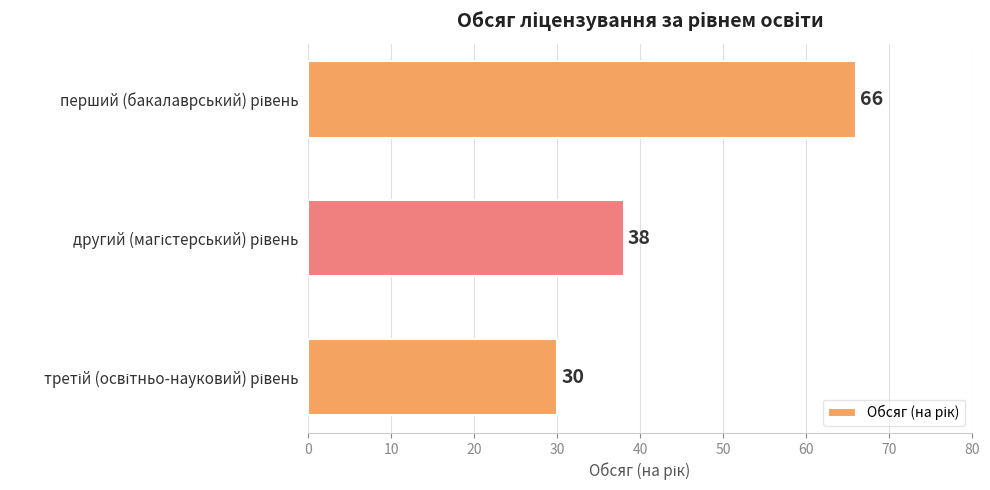

What is the smallest value displayed?

30